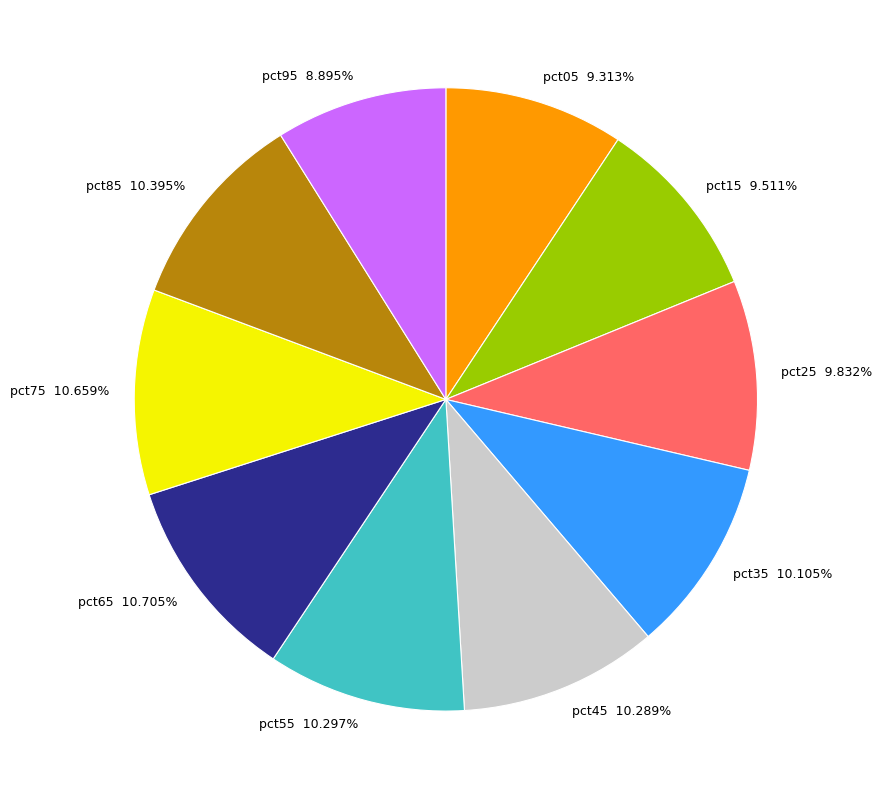

How much of the chart is everything except pct35?

89.9%